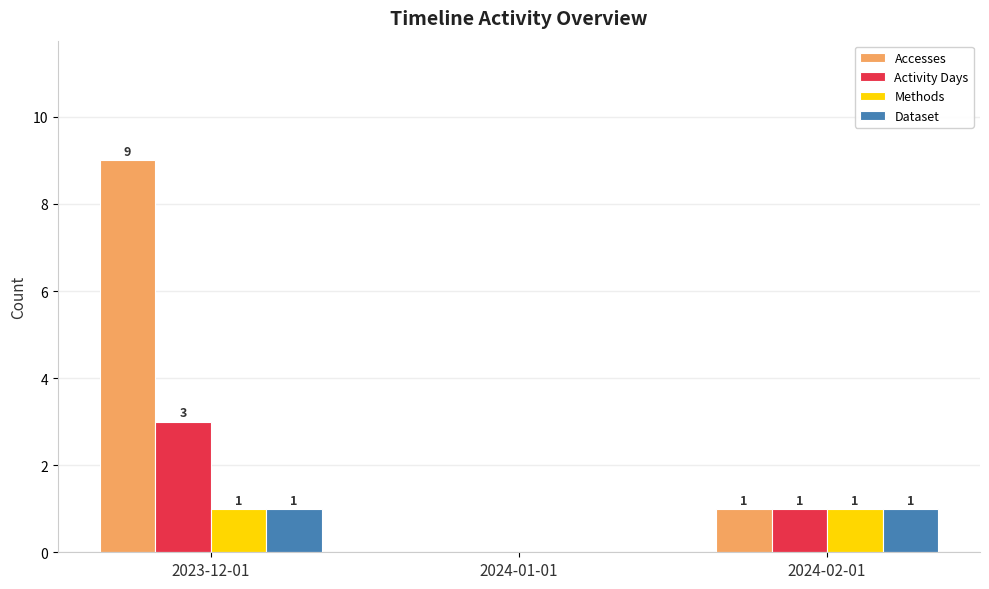

How many Methods values are between 0 and 1?

3